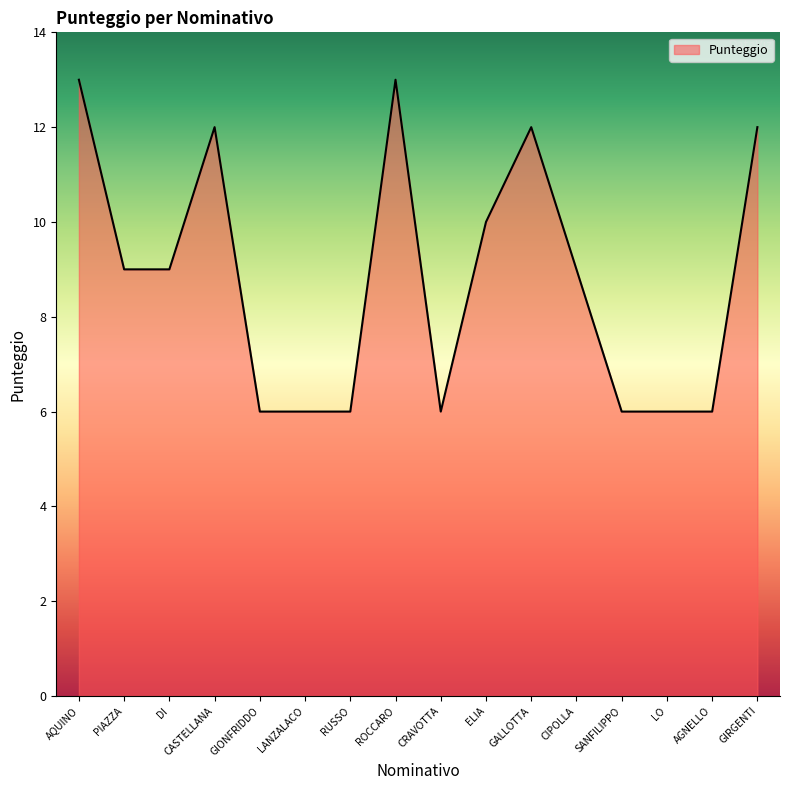

How many lines are shown in the chart?

1